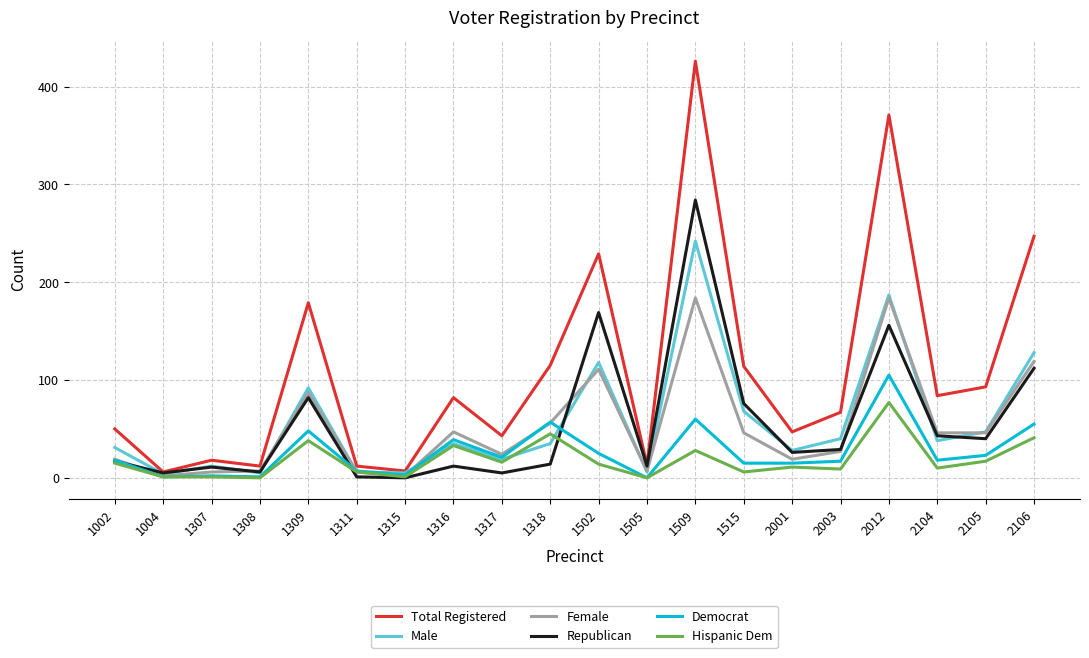

Which series changed the most between 1502 and 1515?

Total Registered